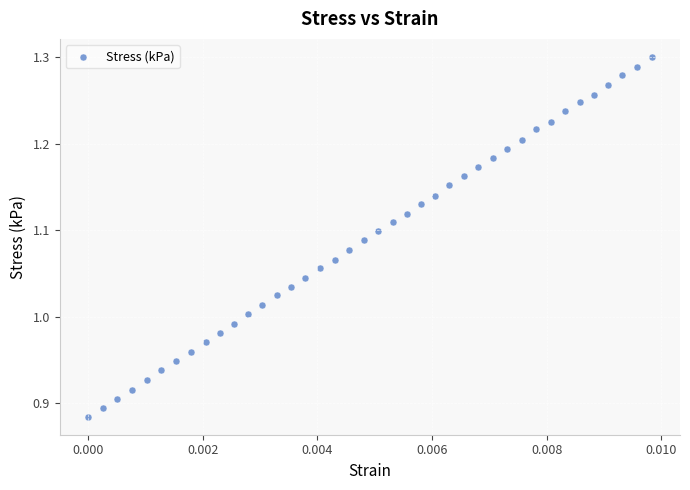

What is the range of Y values (max minus min)?

0.4